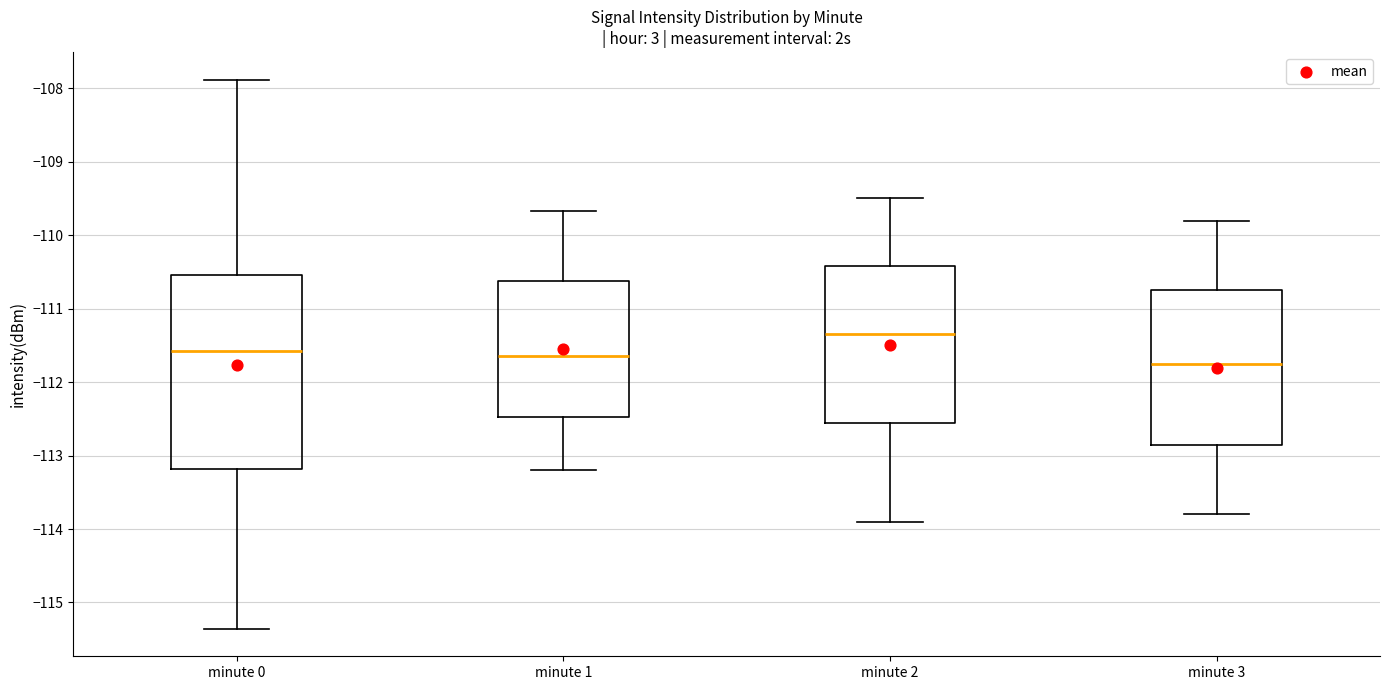

Where does the median line of the box for minute 0 sit on the y-axis? The values are not printed on the chart, so give them approximately, as read against the axis.

-111.6